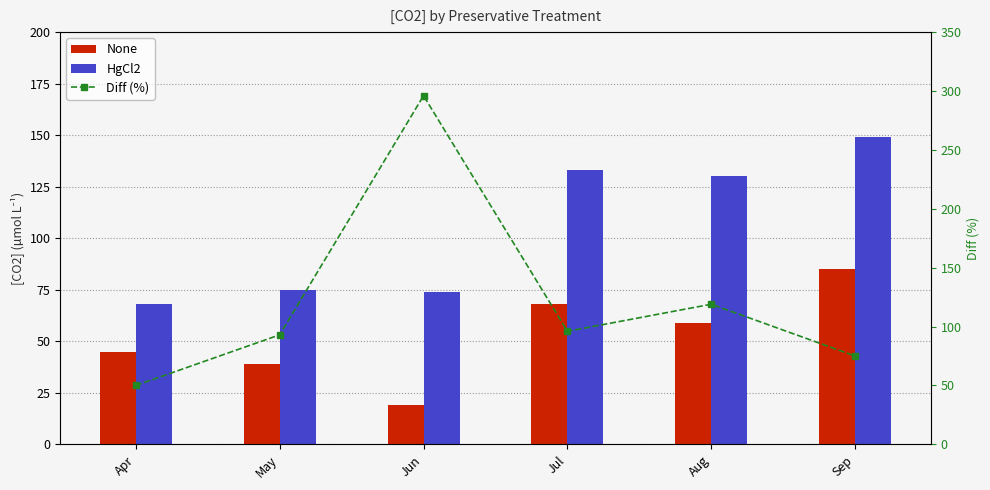

What are all the series names shown in the legend?

None, HgCl2, Diff (%)